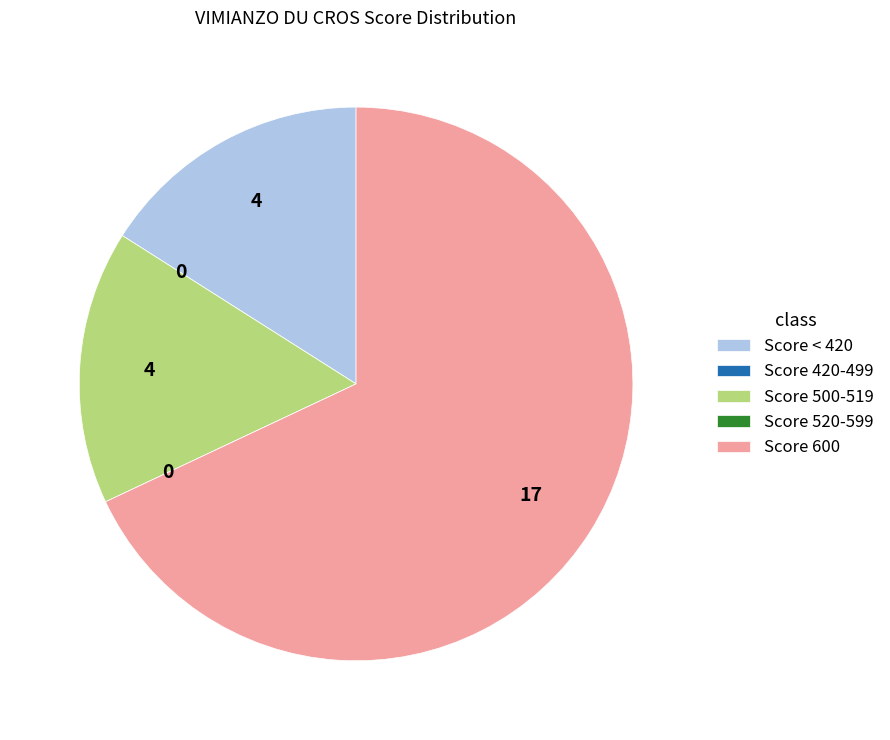

Which category has the biggest portion of the pie?

Score 600